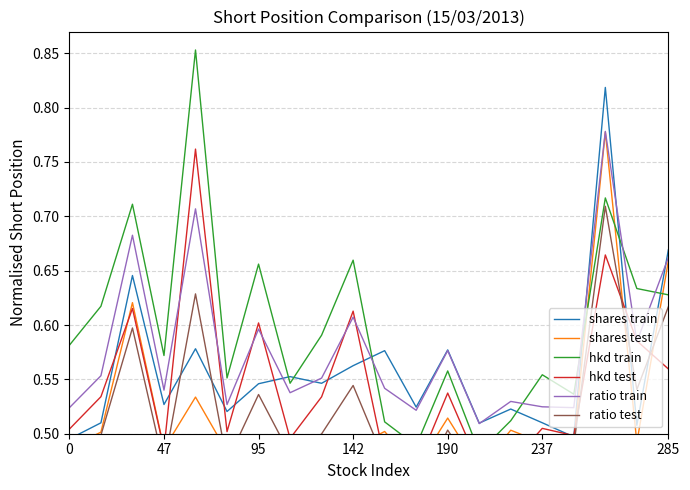

Reading left to right, transcribe all the data shown in this chart.

shares train: 0.5	0.5	0.6	0.5	0.6	0.5	0.5	0.6	0.5	0.6	0.6	0.5	0.6	0.5	0.5	0.5	0.5	0.8	0.5	0.7
shares test: 0.5	0.5	0.6	0.5	0.5	0.5	0.5	0.5	0.5	0.5	0.5	0.5	0.5	0.5	0.5	0.5	0.5	0.8	0.5	0.7
hkd train: 0.6	0.6	0.7	0.6	0.9	0.6	0.7	0.5	0.6	0.7	0.5	0.5	0.6	0.5	0.5	0.6	0.5	0.7	0.6	0.6
hkd test: 0.5	0.5	0.6	0.5	0.8	0.5	0.6	0.5	0.5	0.6	0.5	0.5	0.5	0.5	0.5	0.5	0.5	0.7	0.6	0.6
ratio train: 0.5	0.6	0.7	0.5	0.7	0.5	0.6	0.5	0.6	0.6	0.5	0.5	0.6	0.5	0.5	0.5	0.5	0.8	0.6	0.7
ratio test: 0.5	0.5	0.6	0.5	0.6	0.5	0.5	0.5	0.5	0.5	0.5	0.4	0.5	0.5	0.5	0.5	0.5	0.7	0.5	0.6